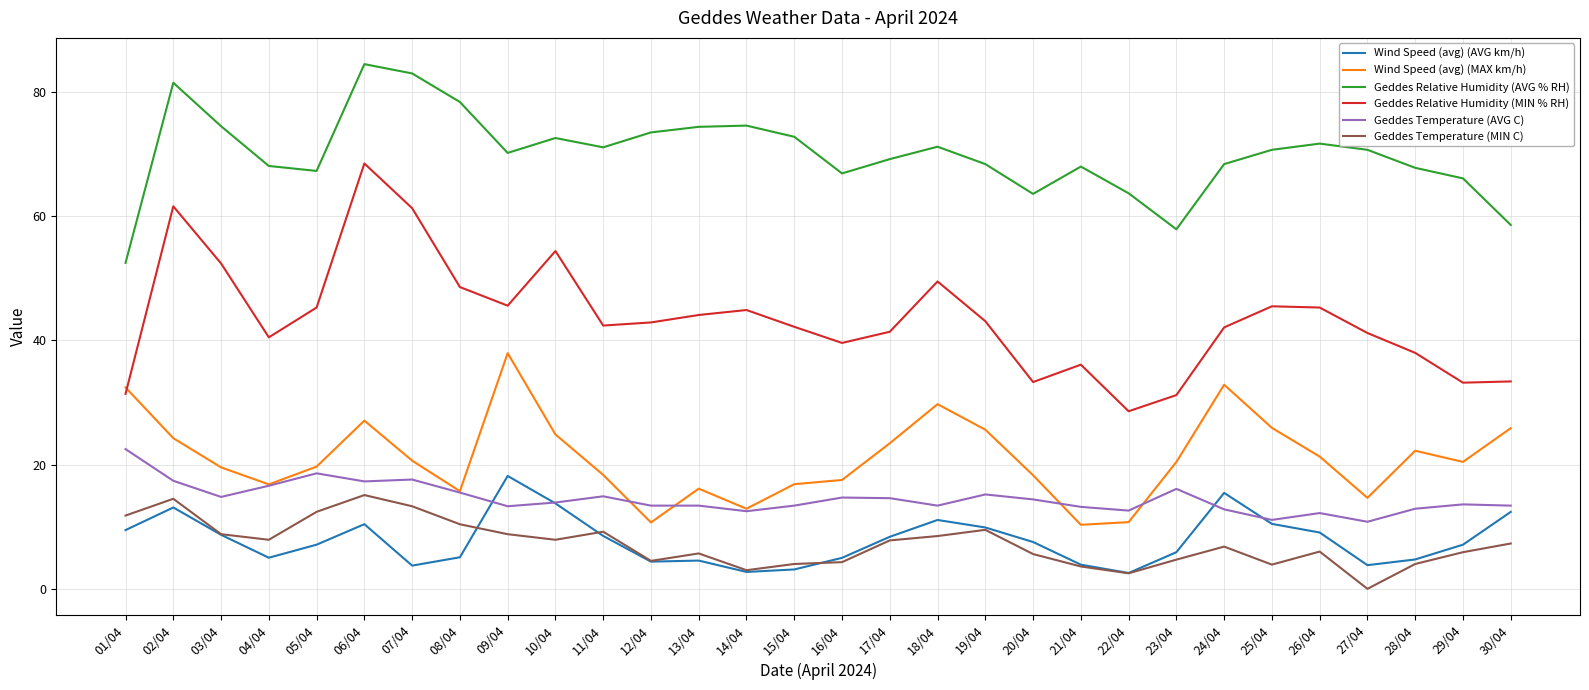

True or false: Geddes Relative Humidity (MIN % RH) has more than 1 points higher than both neighbors.

True